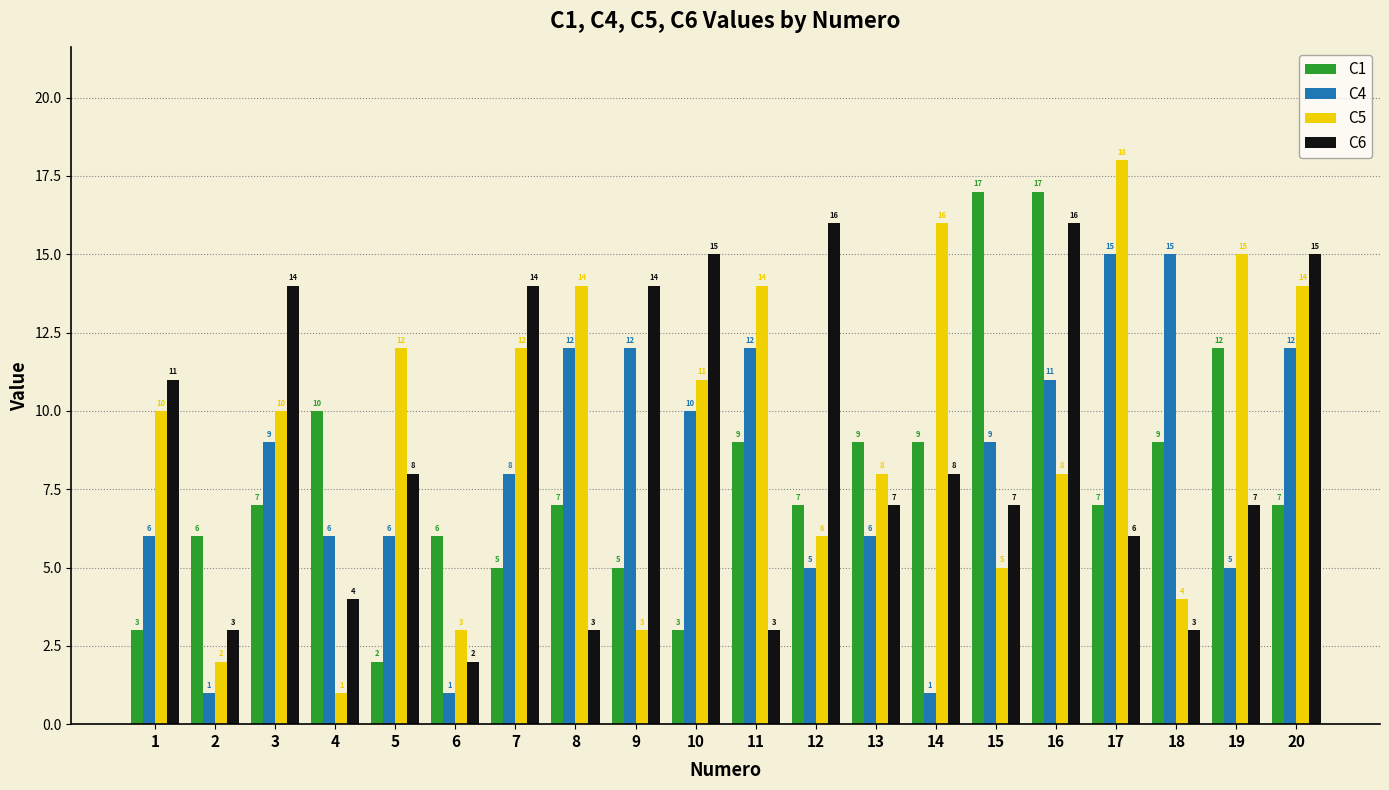

What is the value of the C5 bar at the 20th from the left?

14